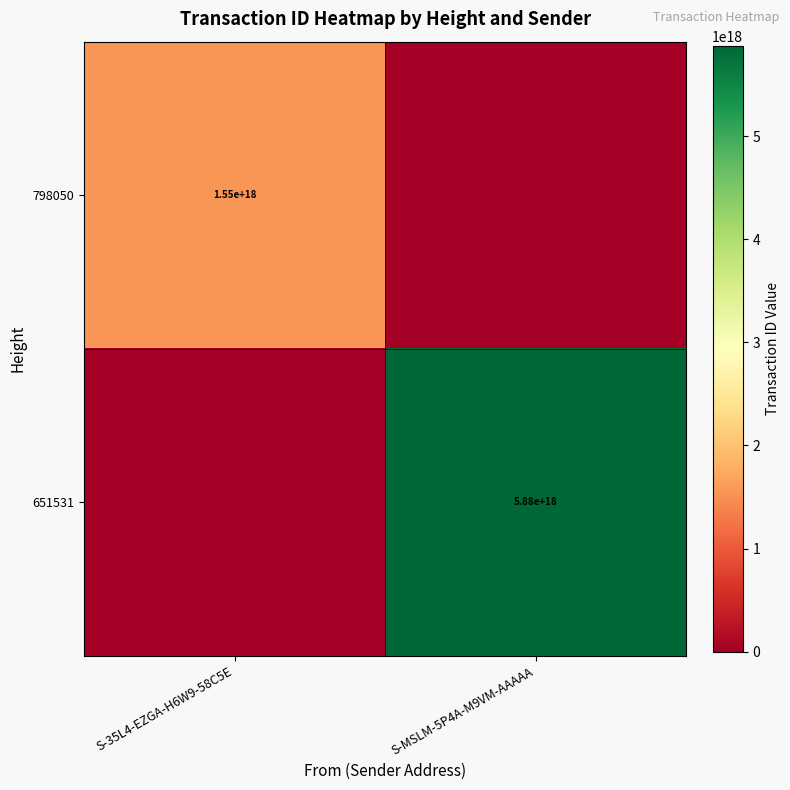

True or false: 651531 has a value of 5880000000000000000 at S-MSLM-5P4A-M9VM-AAAAA.

True